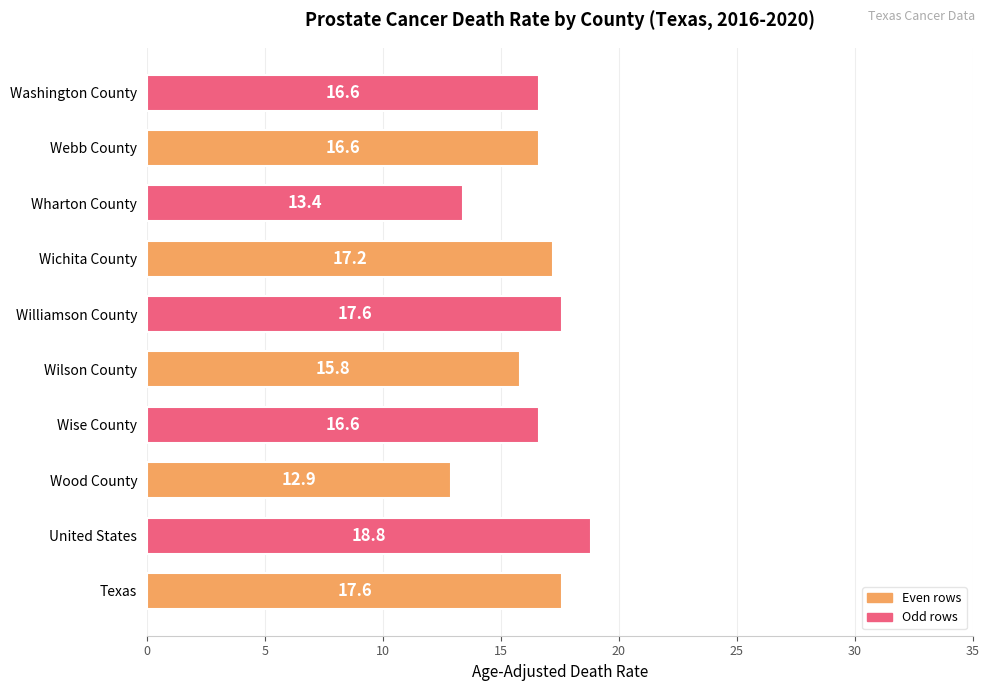

Which has a higher value, Texas or Wood County?

Texas